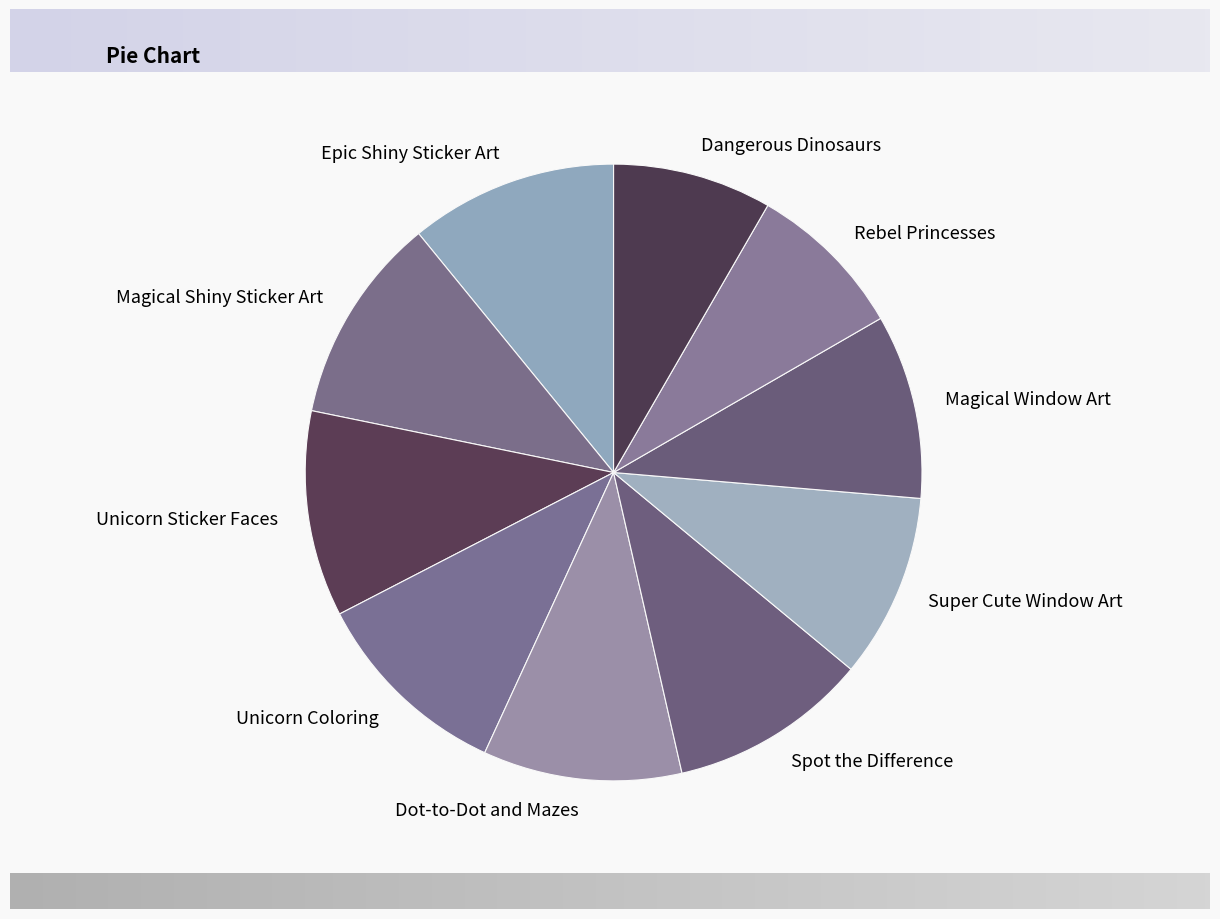

Do Unicorn Sticker Faces and Magical Shiny Sticker Art together represent more than half of the pie?

No